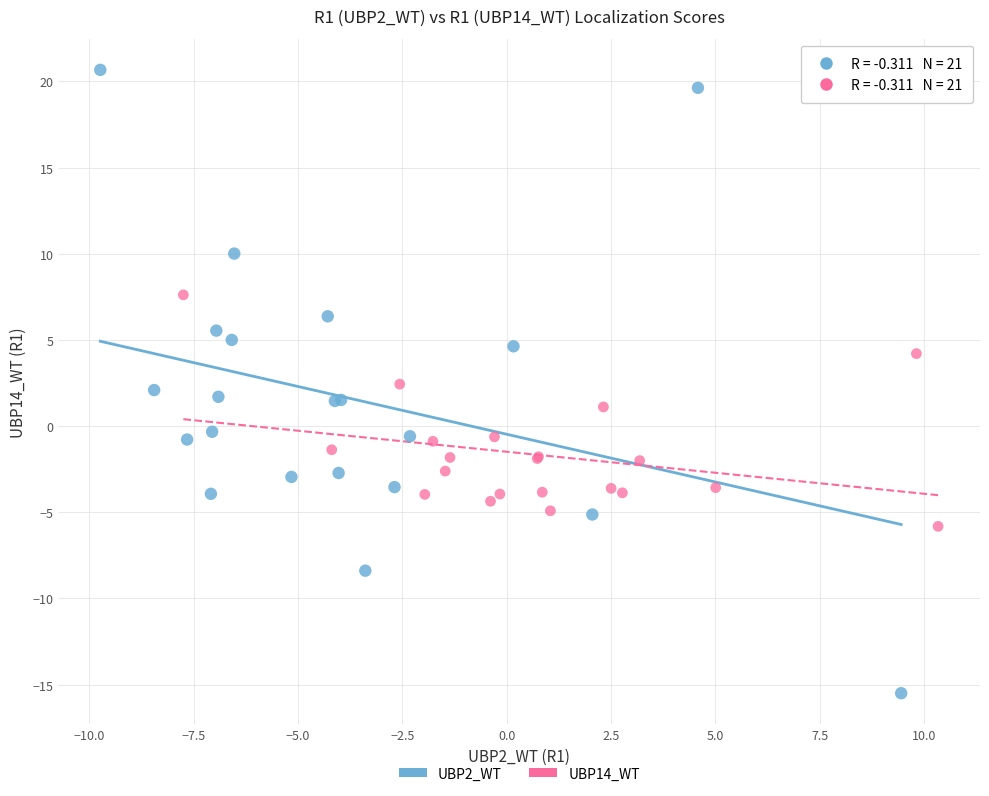

Which series has the largest Y range (max minus min)?

UBP2_WT